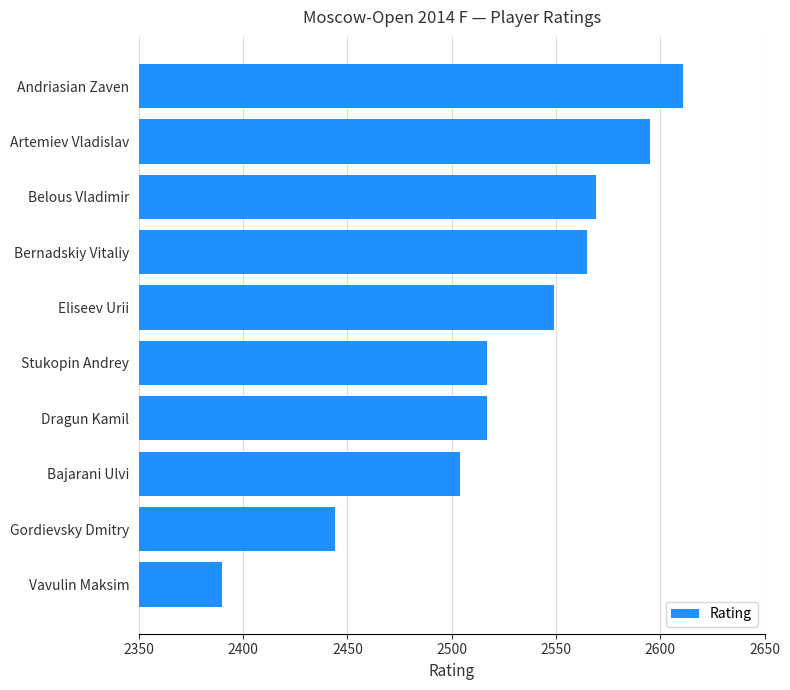

Reading top to bottom, extract all data points from this chart.

2611	2595	2569	2565	2549	2517	2517	2504	2444	2390